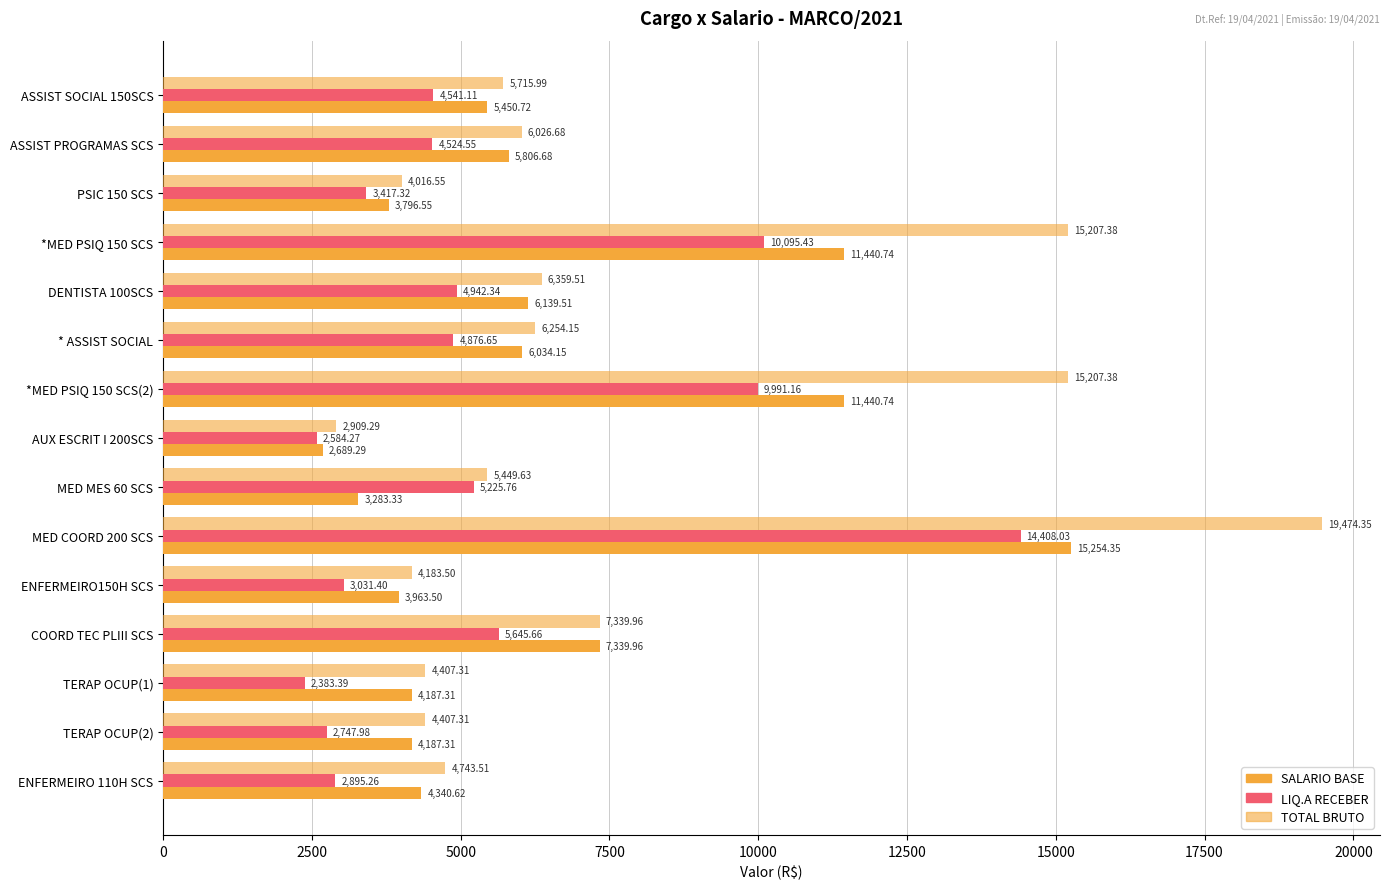

How many data points in LIQ.A RECEBER are above 4541?

8